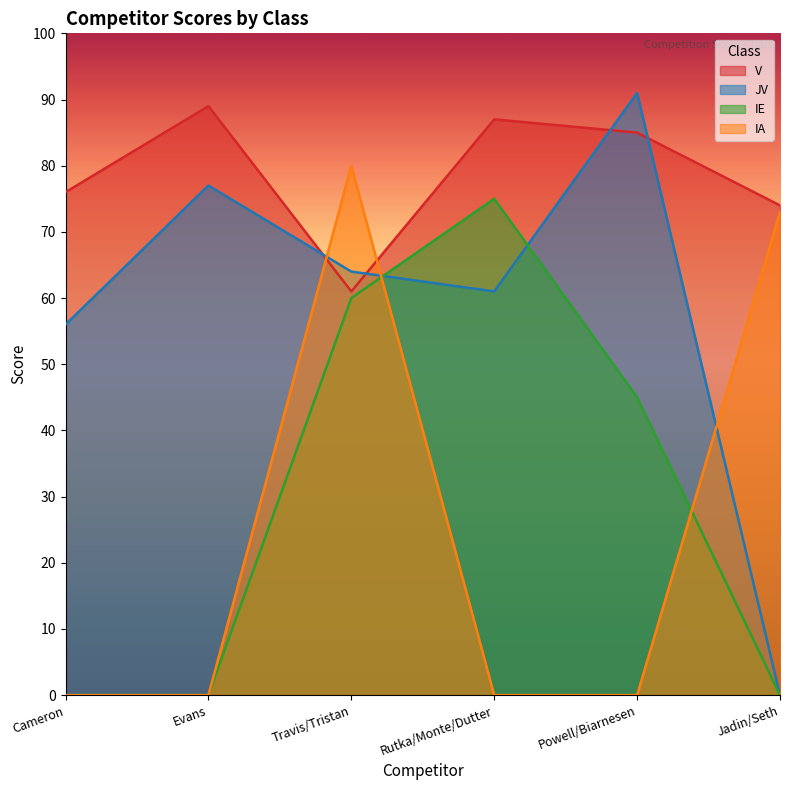

Does the chart have visible grid lines?

No